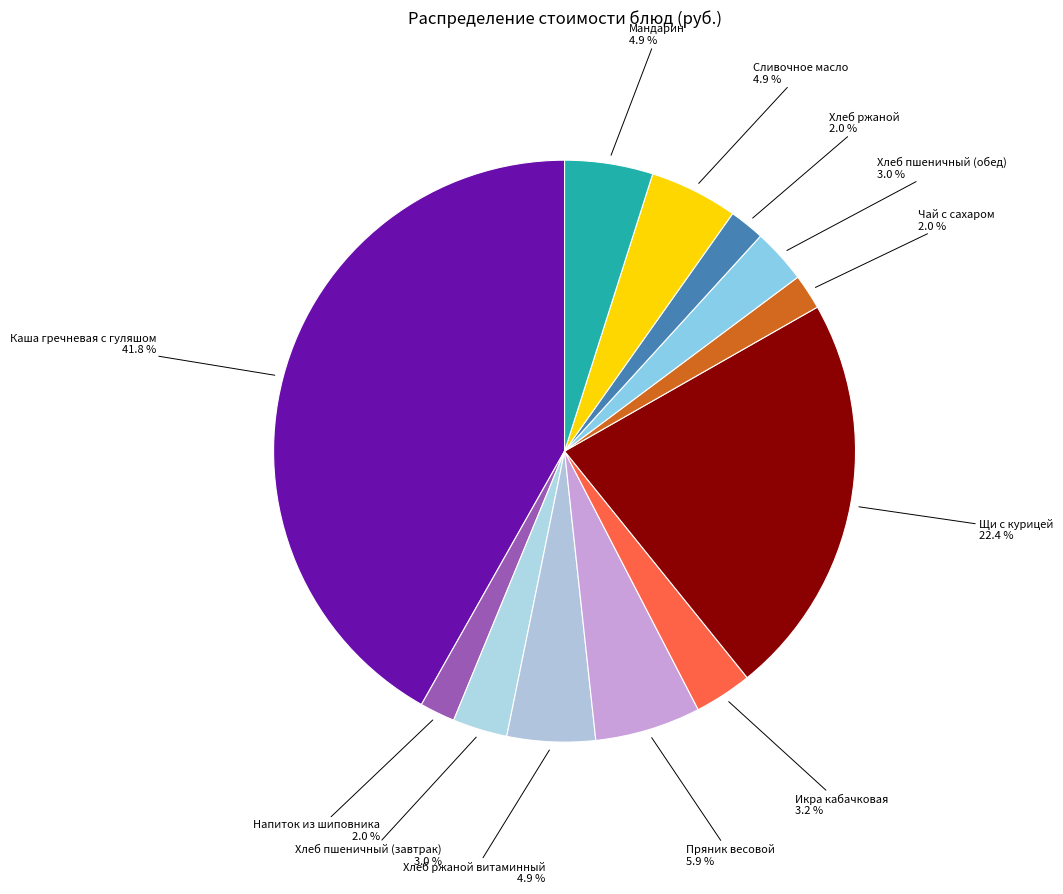

Which slice is the largest?

Каша гречневая с гуляшом